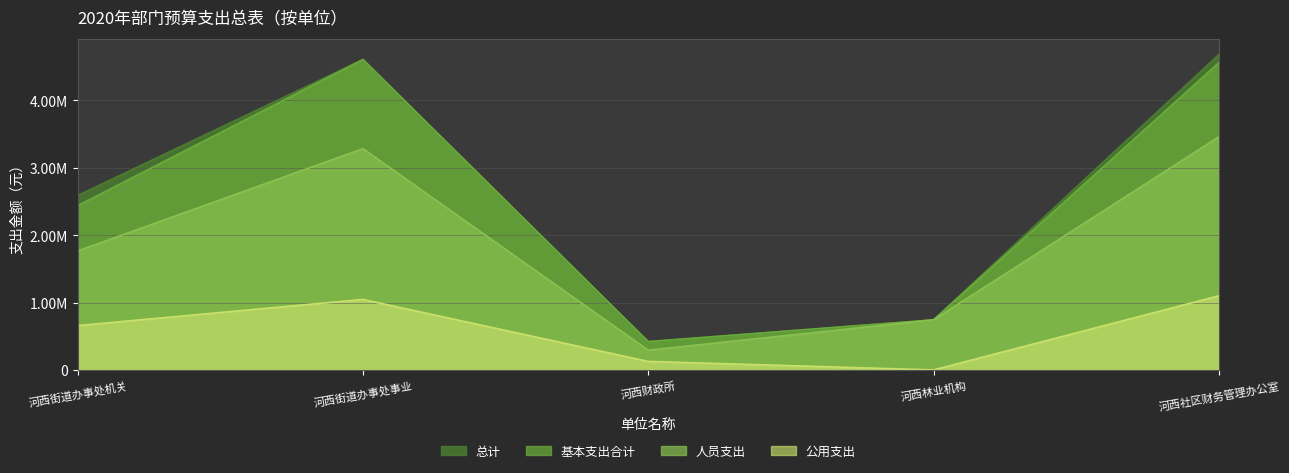

At which category is the sum across all series the highest?

河西社区财务管理办公室